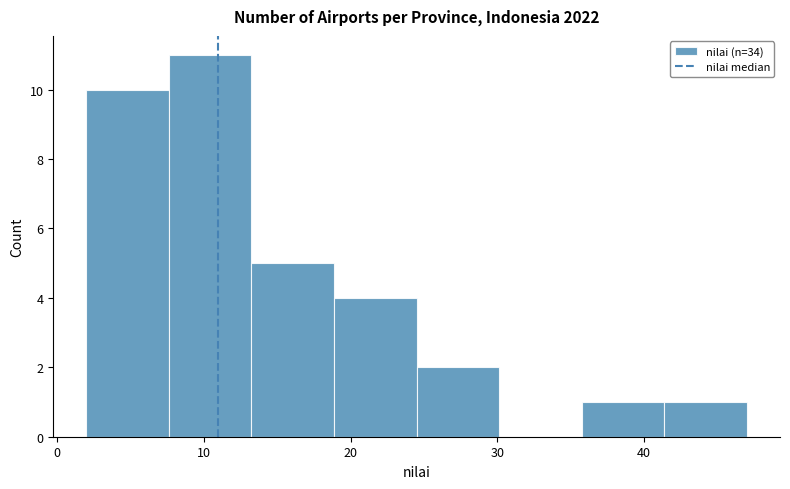

What is the height of the bar covering 25 to 30 on the x-axis? Neither the bar edges nor the heights are printed on the chart, so give them approximately, as read against the axes.

2